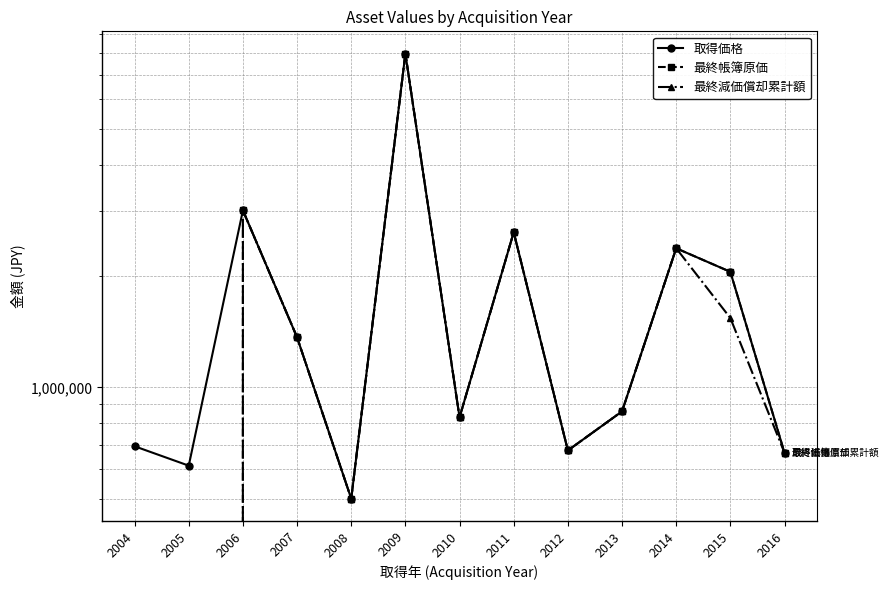

What are all the series names shown in the legend?

取得価格, 最終帳簿原価, 最終減価償却累計額